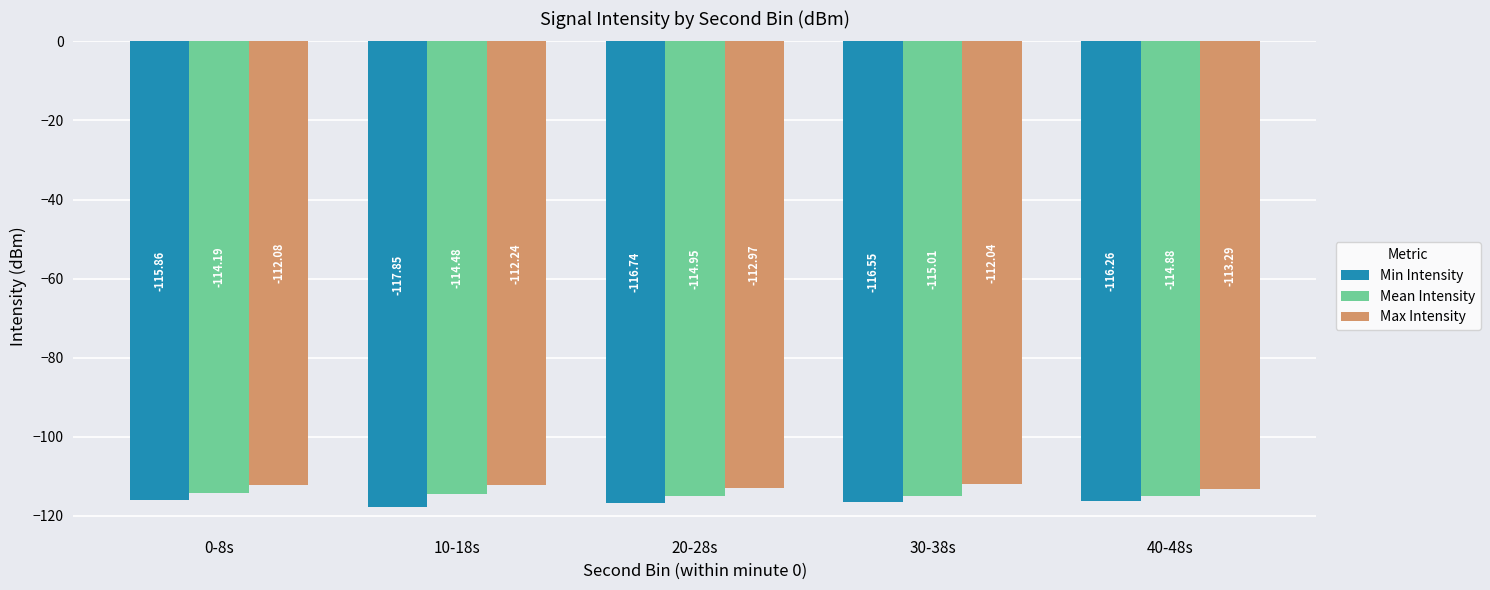

What is the sum of all Max Intensity values?

-562.6